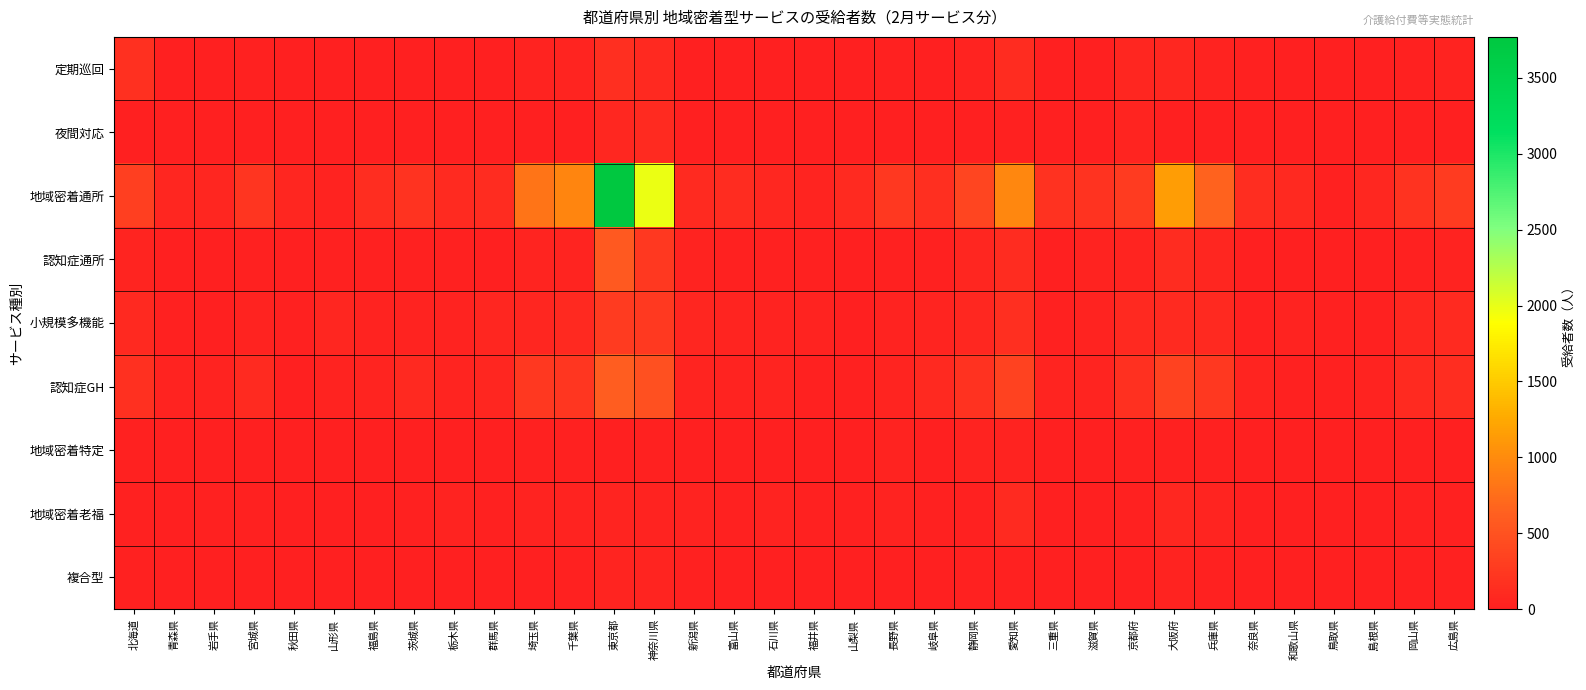

Reading left to right, transcribe all the data shown in this chart.

定期巡回: 北海道=168	青森県=2	岩手県=3	宮城県=24	秋田県=13	山形県=4	福島県=13	茨城県=7	栃木県=2	群馬県=10	埼玉県=44	千葉県=49	東京都=150	神奈川県=94	新潟県=12	富山県=8	石川県=7	福井県=5	山梨県=2	長野県=18	岐阜県=5	静岡県=33	愛知県=124	三重県=5	滋賀県=1	京都府=71	大阪府=80	兵庫県=44	奈良県=28	和歌山県=3	鳥取県=10	島根県=2	岡山県=21	広島県=35
夜間対応: 北海道=9	青森県=1	岩手県=0	宮城県=0	秋田県=0	山形県=1	福島県=0	茨城県=0	栃木県=0	群馬県=0	埼玉県=1	千葉県=9	東京都=81	神奈川県=107	新潟県=1	富山県=1	石川県=0	福井県=0	山梨県=0	長野県=0	岐阜県=2	静岡県=2	愛知県=19	三重県=3	滋賀県=0	京都府=45	大阪府=9	兵庫県=0	奈良県=0	和歌山県=0	鳥取県=0	島根県=1	岡山県=0	広島県=2
地域密着通所: 北海道=320	青森県=59	岩手県=71	宮城県=216	秋田県=60	山形県=37	福島県=145	茨城県=196	栃木県=115	群馬県=128	埼玉県=800	千葉県=949	東京都=3769	神奈川県=1985	新潟県=117	富山県=128	石川県=85	福井県=49	山梨県=115	長野県=245	岐阜県=158	静岡県=369	愛知県=969	三重県=186	滋賀県=192	京都府=272	大阪府=1151	兵庫県=648	奈良県=141	和歌山県=91	鳥取県=29	島根県=82	岡山県=192	広島県=269
認知症通所: 北海道=48	青森県=14	岩手県=10	宮城県=25	秋田県=7	山形県=16	福島県=21	茨城県=17	栃木県=16	群馬県=14	埼玉県=58	千葉県=58	東京都=565	神奈川県=240	新潟県=32	富山県=20	石川県=17	福井県=21	山梨県=5	長野県=19	岐阜県=24	静岡県=67	愛知県=119	三重県=12	滋賀県=34	京都府=50	大阪府=123	兵庫県=61	奈良県=9	和歌山県=5	鳥取県=11	島根県=11	岡山県=21	広島県=31
小規模多機能: 北海道=96	青森県=28	岩手県=13	宮城県=44	秋田県=22	山形県=59	福島県=31	茨城県=42	栃木県=41	群馬県=63	埼玉県=68	千葉県=96	東京都=266	神奈川県=256	新潟県=63	富山県=55	石川県=39	福井県=38	山梨県=6	長野県=40	岐阜県=48	静岡県=80	愛知県=153	三重県=28	滋賀県=44	京都府=95	大阪府=111	兵庫県=90	奈良県=17	和歌山県=30	鳥取県=29	島根県=29	岡山県=76	広島県=113
認知症GH: 北海道=162	青森県=32	岩手県=38	宮城県=105	秋田県=14	山形県=31	福島県=50	茨城県=92	栃木県=54	群馬県=68	埼玉県=236	千葉県=229	東京都=615	神奈川県=480	新潟県=58	富山県=39	石川県=46	福井県=27	山梨県=27	長野県=49	岐阜県=92	静岡県=181	愛知県=343	三重県=49	滋賀県=53	京都府=176	大阪府=347	兵庫県=238	奈良県=54	和歌山県=23	鳥取県=21	島根県=30	岡山県=105	広島県=134
地域密着特定: 北海道=20	青森県=1	岩手県=3	宮城県=2	秋田県=4	山形県=0	福島県=9	茨城県=6	栃木県=0	群馬県=3	埼玉県=22	千葉県=24	東京都=9	神奈川県=29	新潟県=5	富山県=0	石川県=0	福井県=0	山梨県=9	長野県=42	岐阜県=8	静岡県=33	愛知県=37	三重県=2	滋賀県=1	京都府=24	大阪府=17	兵庫県=16	奈良県=2	和歌山県=7	鳥取県=1	島根県=0	岡山県=7	広島県=3
地域密着老福: 北海道=20	青森県=10	岩手県=15	宮城県=20	秋田県=4	山形県=14	福島県=7	茨城県=17	栃木県=33	群馬県=20	埼玉県=33	千葉県=43	東京都=53	神奈川県=35	新潟県=34	富山県=17	石川県=39	福井県=20	山梨県=20	長野県=36	岐阜県=27	静岡県=23	愛知県=116	三重県=11	滋賀県=13	京都府=28	大阪府=79	兵庫県=53	奈良県=1	和歌山県=6	鳥取県=3	島根県=9	岡山県=23	広島県=25
複合型: 北海道=22	青森県=0	岩手県=3	宮城県=14	秋田県=2	山形県=4	福島県=9	茨城県=13	栃木県=1	群馬県=6	埼玉県=14	千葉県=24	東京都=56	神奈川県=56	新潟県=17	富山県=4	石川県=6	福井県=11	山梨県=2	長野県=4	岐阜県=12	静岡県=20	愛知県=18	三重県=3	滋賀県=7	京都府=12	大阪府=42	兵庫県=18	奈良県=3	和歌山県=8	鳥取県=1	島根県=4	岡山県=5	広島県=16